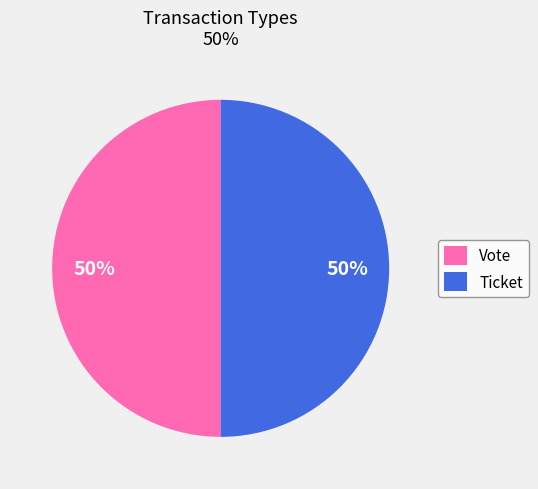

Combined, do Ticket and Vote account for over 50%?

Yes